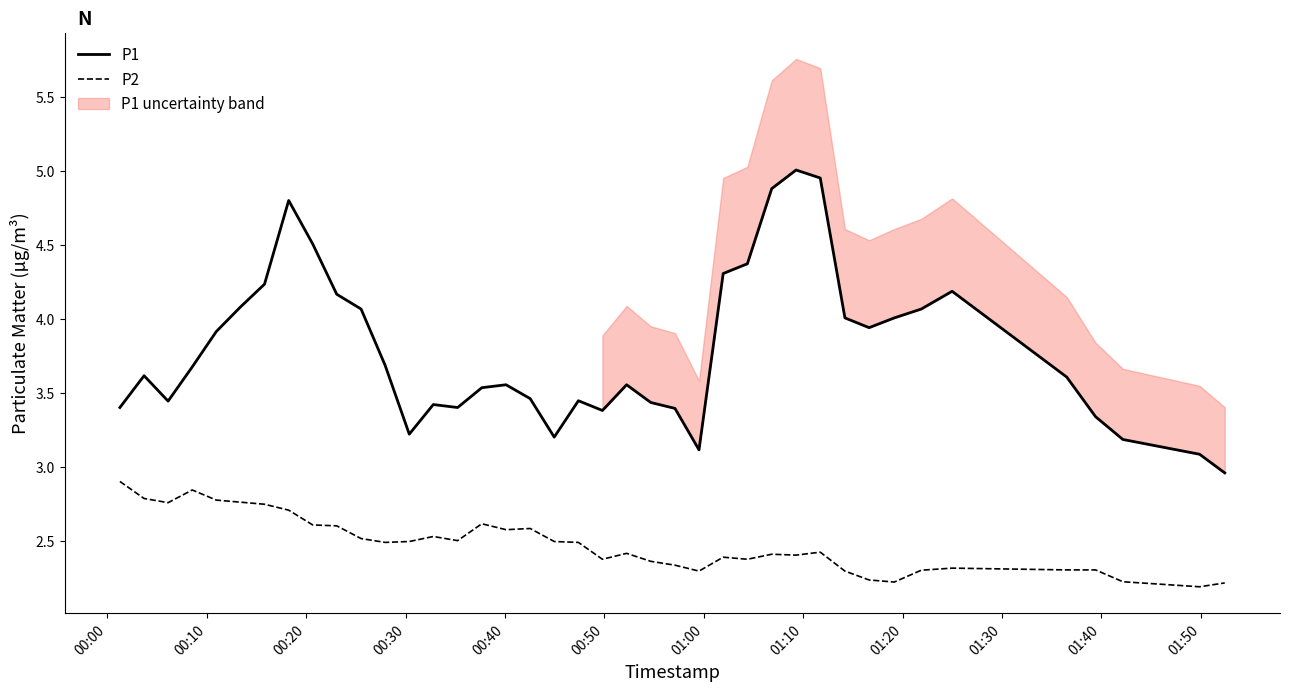

True or false: P2 and P1 cross at least once.

False